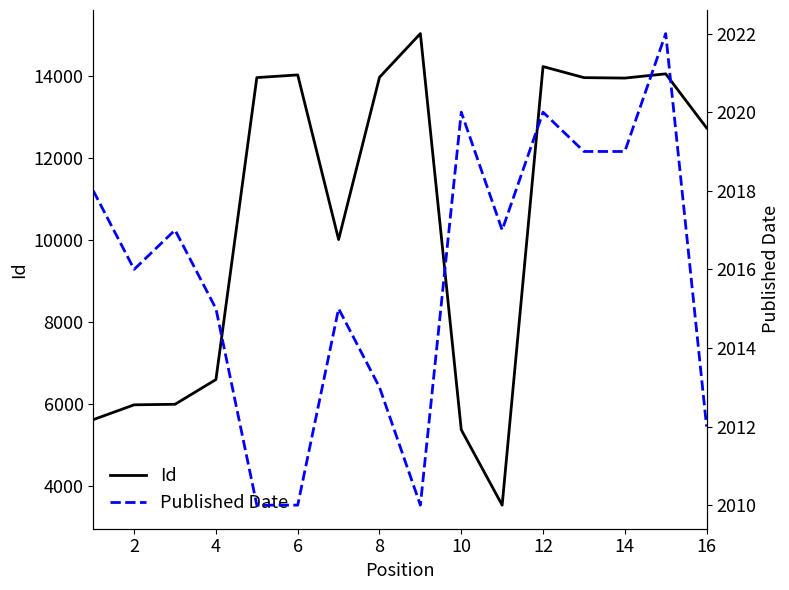

What is the difference between the maximum and second lowest values in the Published Date series?

12